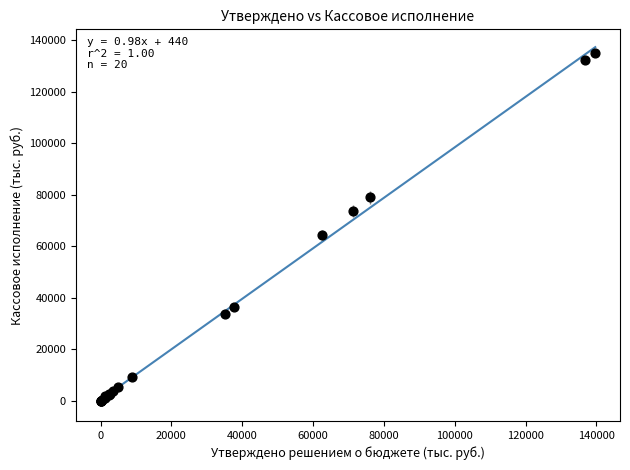

What Y value in the scatter plot is closest to 67494?

64394.5